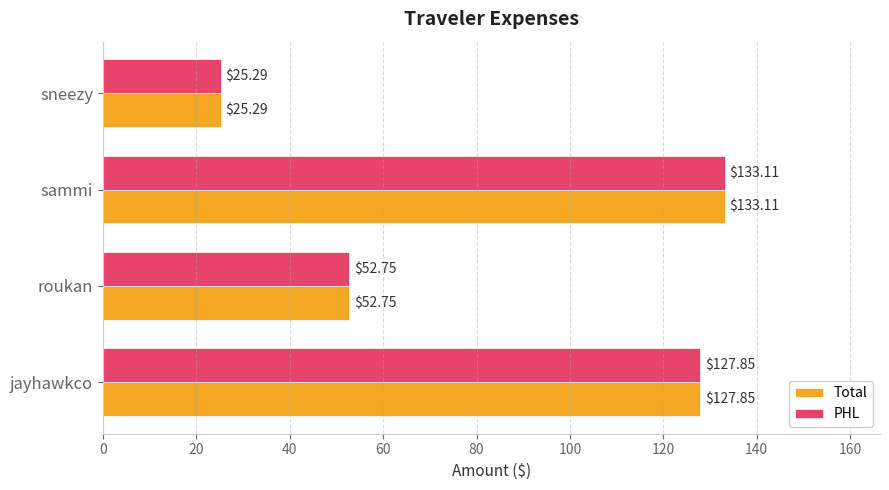

Which category has the highest value across all series?

sammi